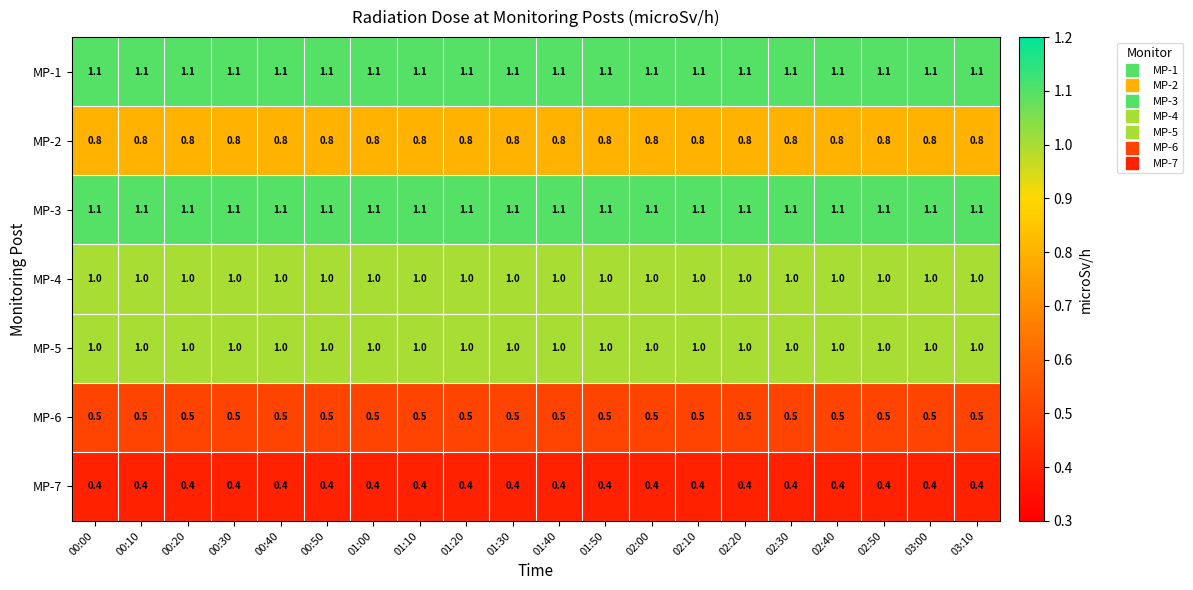

Is the value of MP-6 at 03:00 greater than the value of MP-1 at 00:40?

No